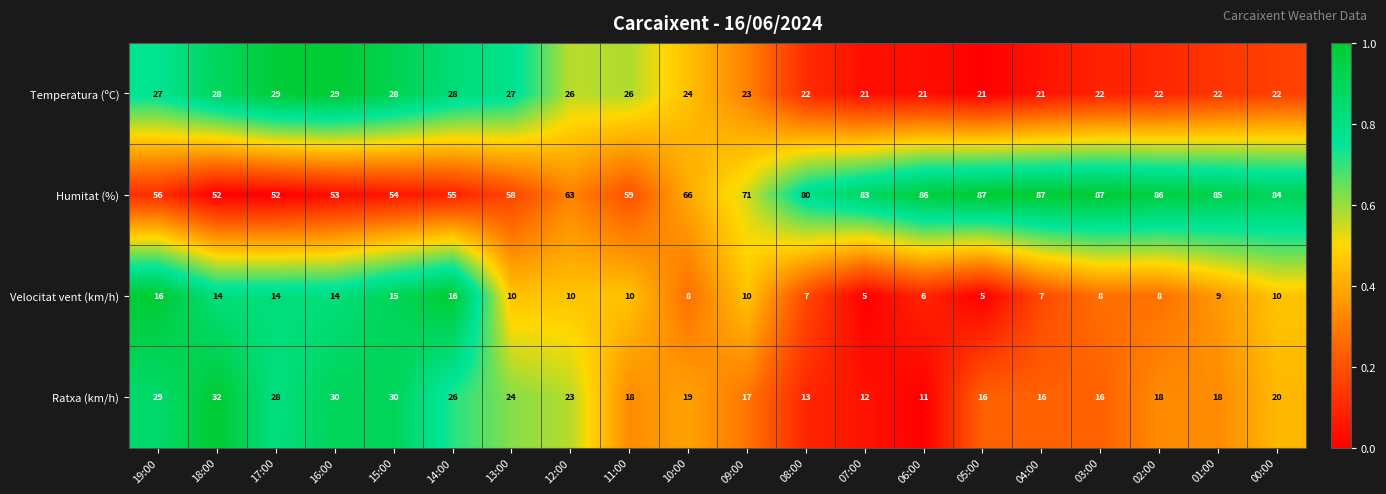

Which series has the largest total across all categories?

Humitat (%)